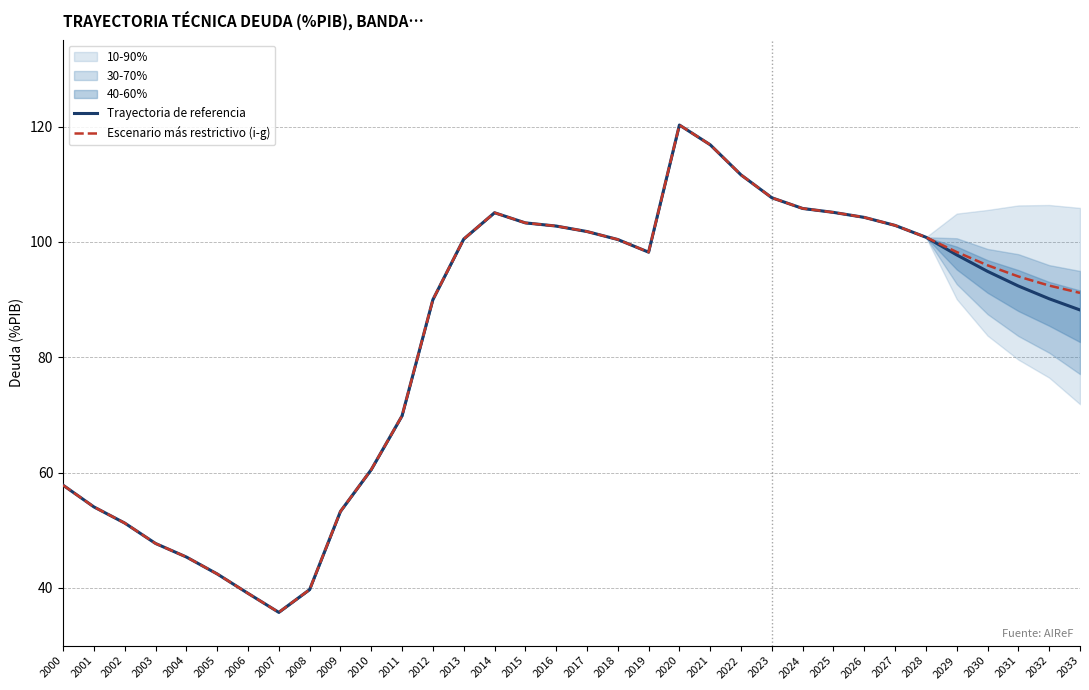

The Trayectoria de referencia series shows 107.7 at 2023. True or false?

True